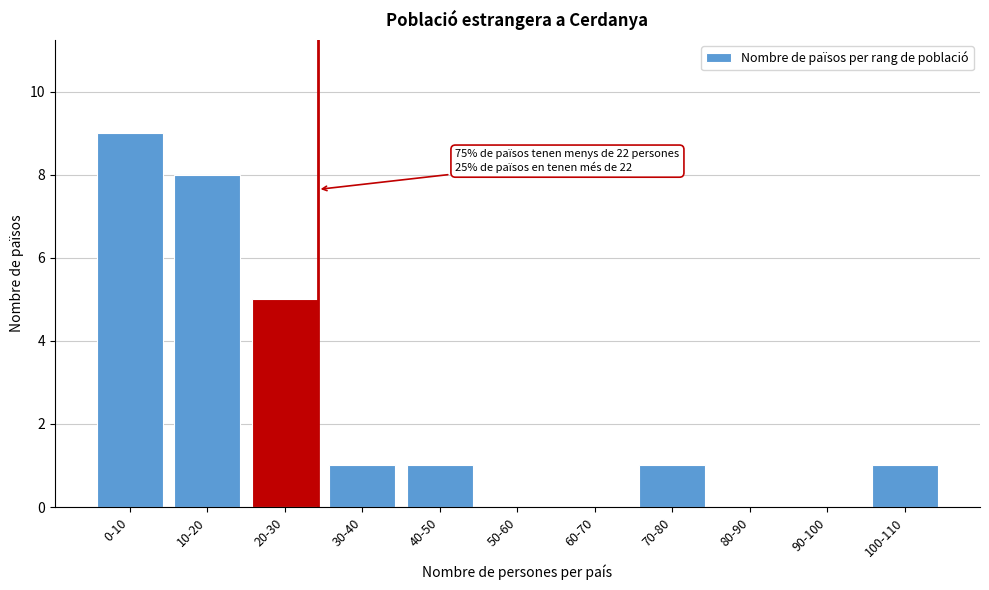

Reading left to right, what are all the values shown in this chart?

0-10=9	10-20=8	20-30=5	30-40=1	40-50=1	50-60=0	60-70=0	70-80=1	80-90=0	90-100=0	100-110=1